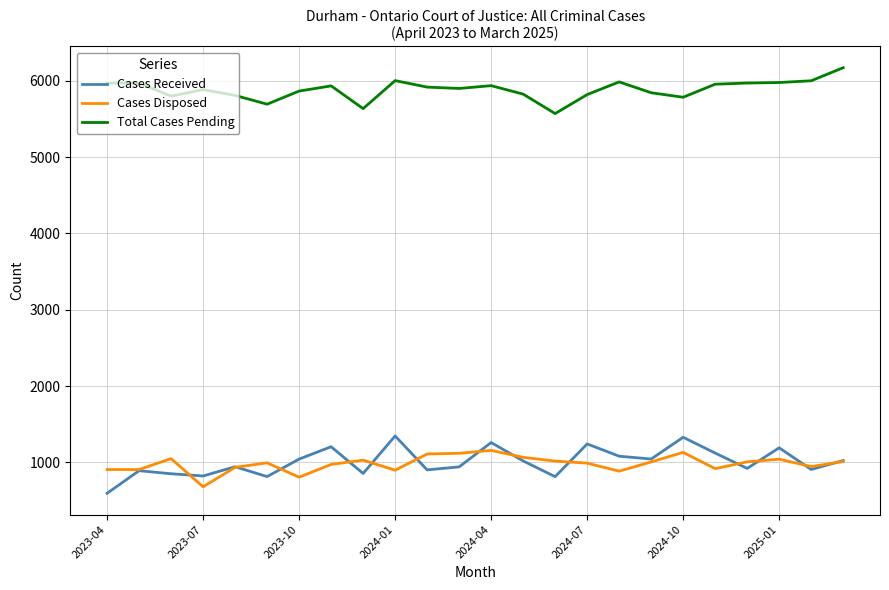

True or false: Total Cases Pending has more than 1 interior local peaks.

True